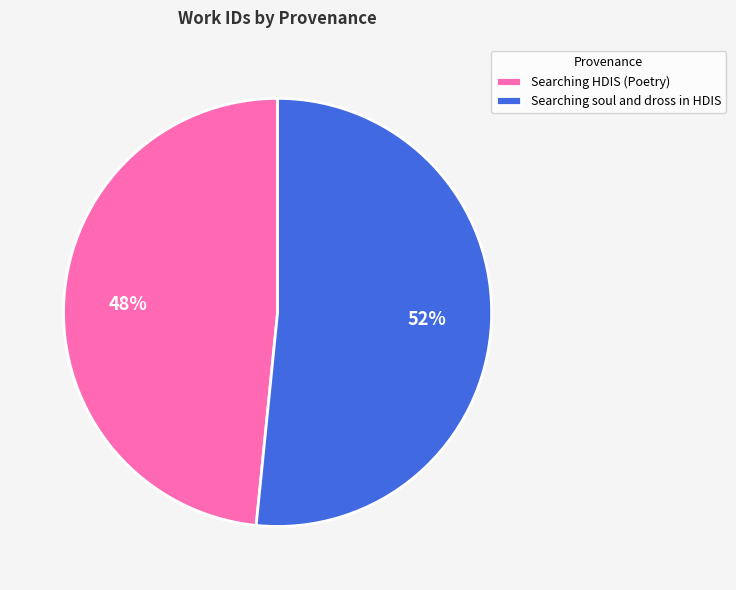

What is the smallest slice in the pie chart?

Searching HDIS (Poetry)